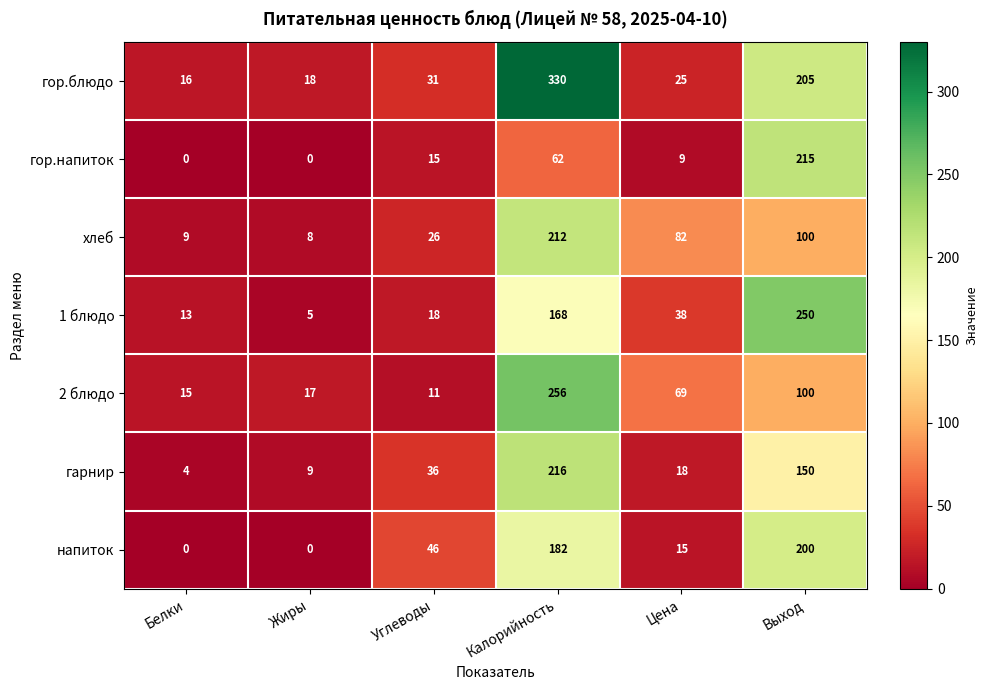

At which category is the sum across all series the highest?

Калорийность